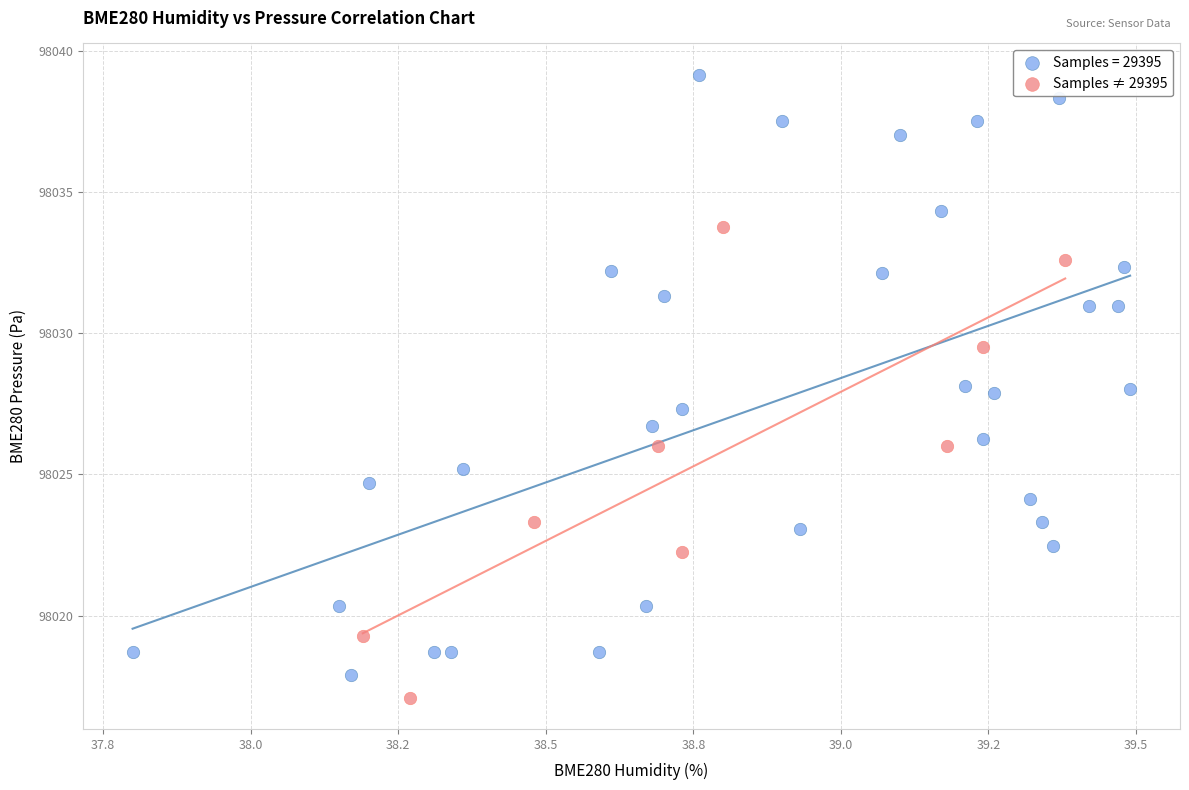

Which series has the widest spread of Y values?

Samples = 29395